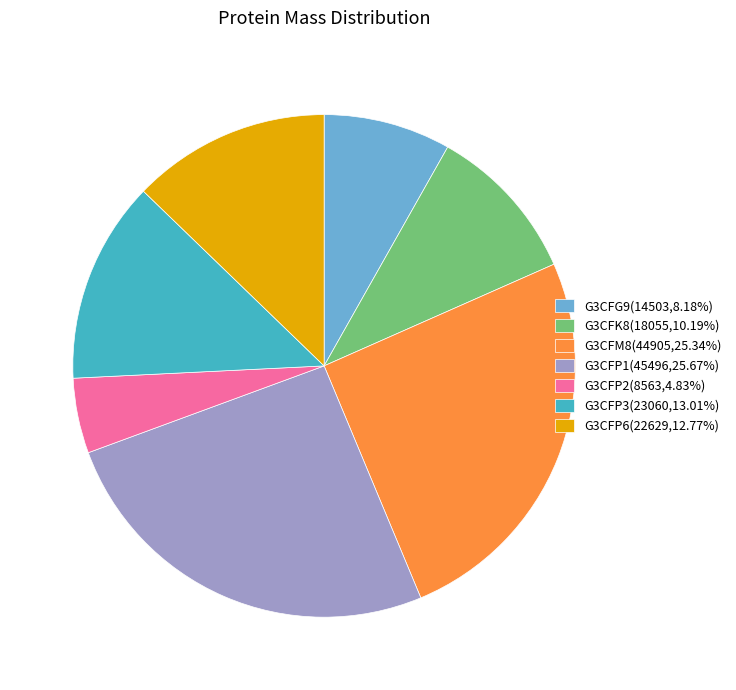

Does G3CFP2(8563,4.83%) account for over 50% of the chart?

No